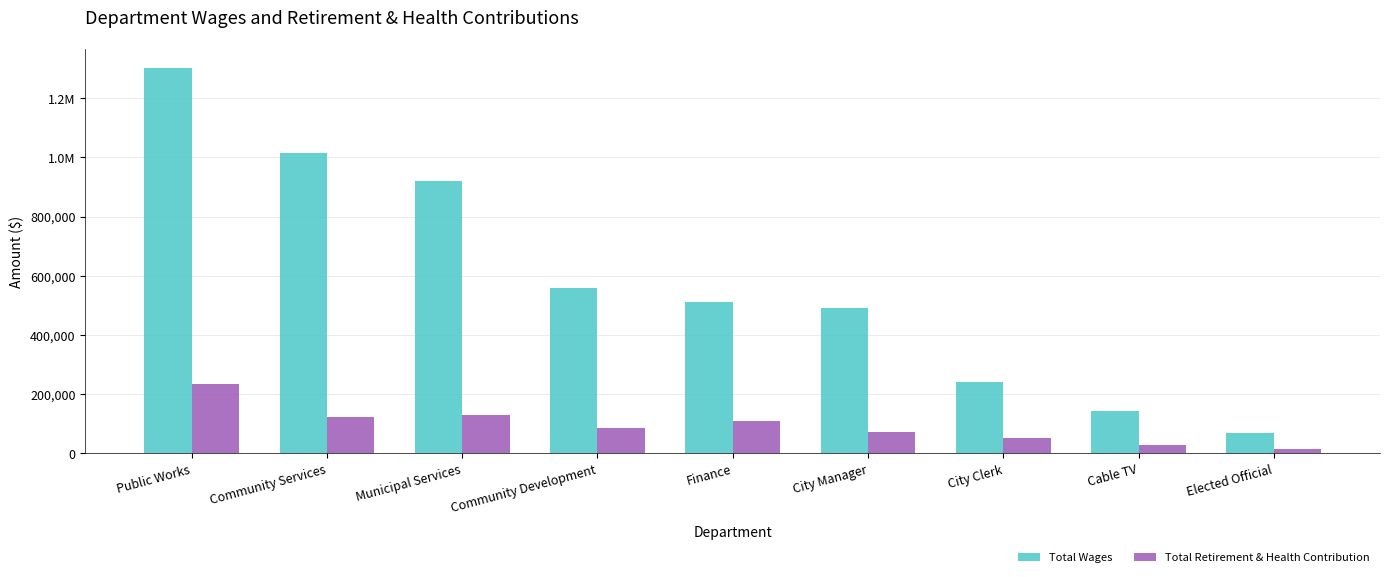

What are all the series names shown in the legend?

Total Wages, Total Retirement & Health Contribution